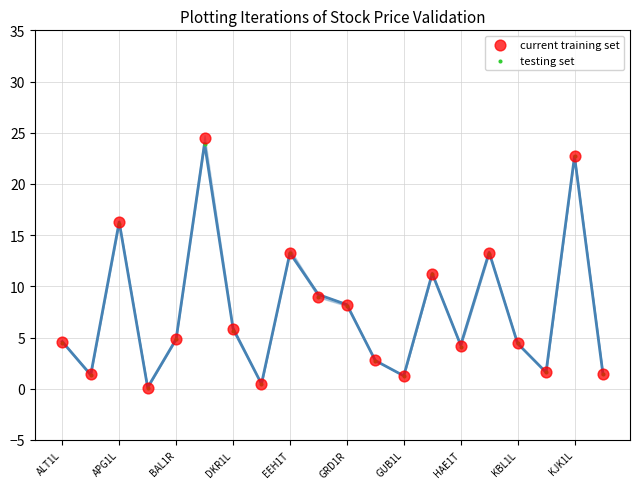

What are all the series names shown in the legend?

current training set, testing set